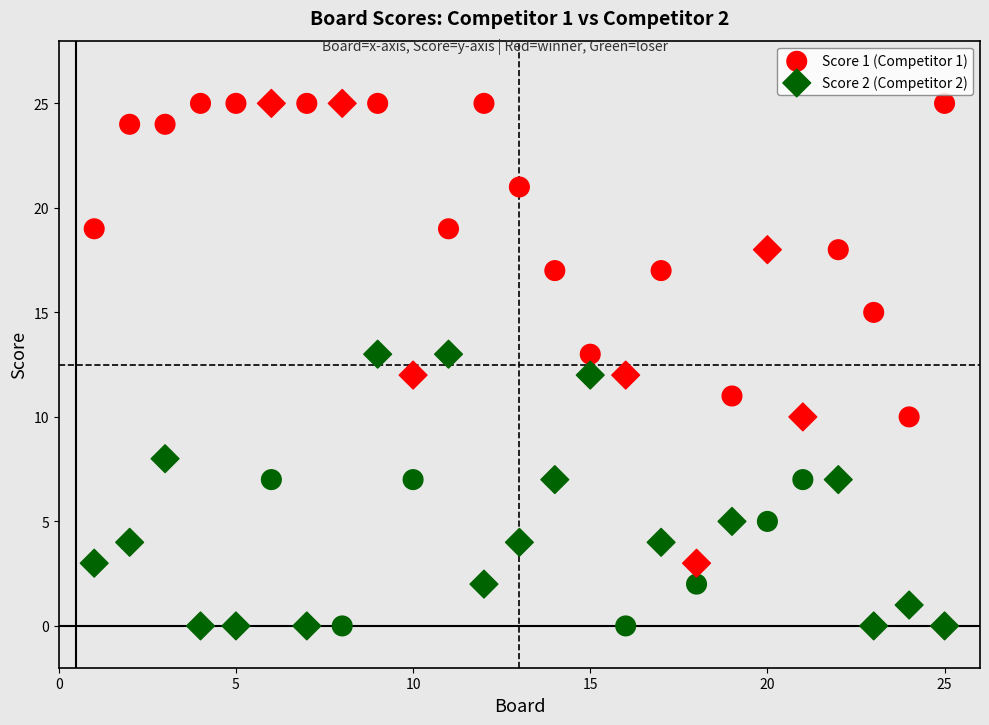

What is the X range (max minus min) for the scatter plot?

24